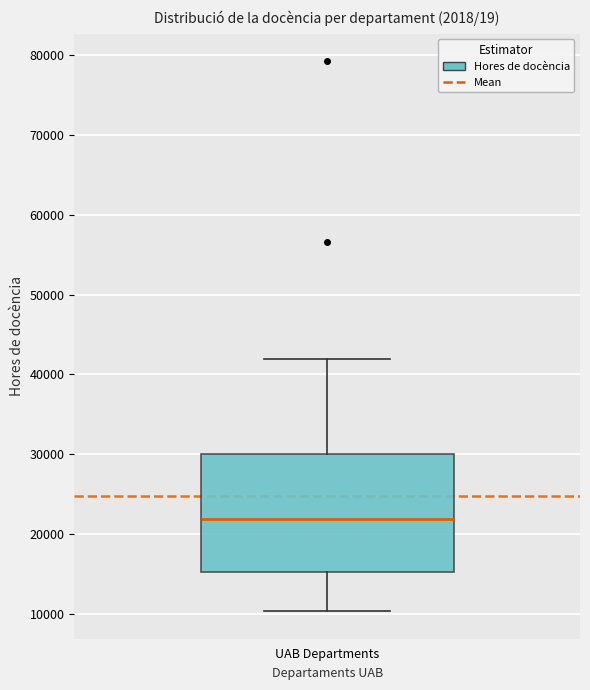

Read this box plot against the y-axis: the position of the median line, the range covered by the box, and the ends of both whiskers. The values are not printed on the chart, so give them approximately, as read against the axis.

median 22000, box 15000 to 30000, whiskers 10000 to 42000